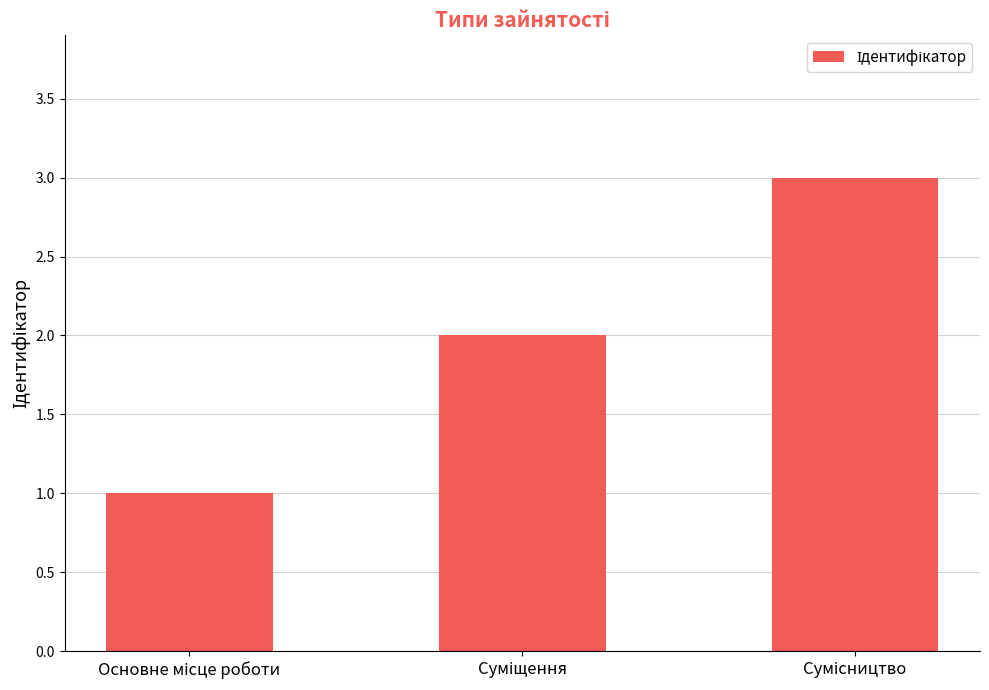

How many data points are less than 2?

1